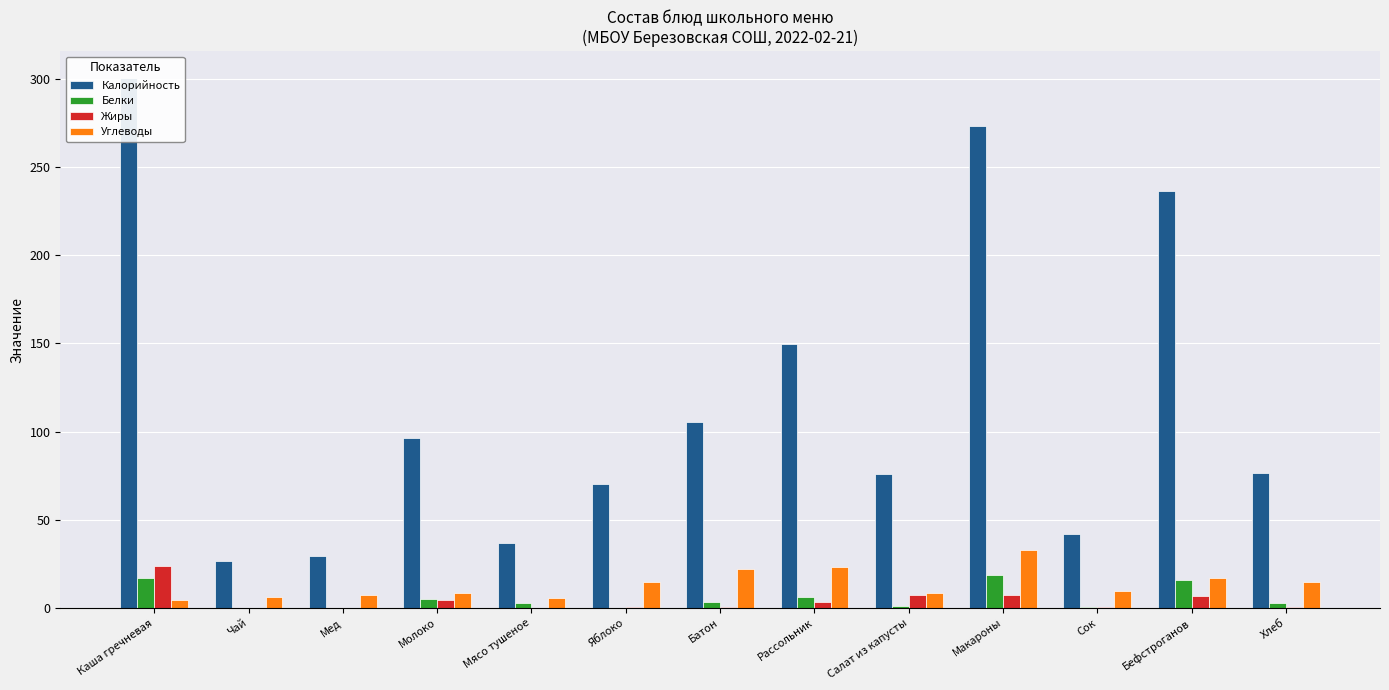

Rank the series at Сок from lowest to highest value.

Белки, Жиры, Углеводы, Калорийность